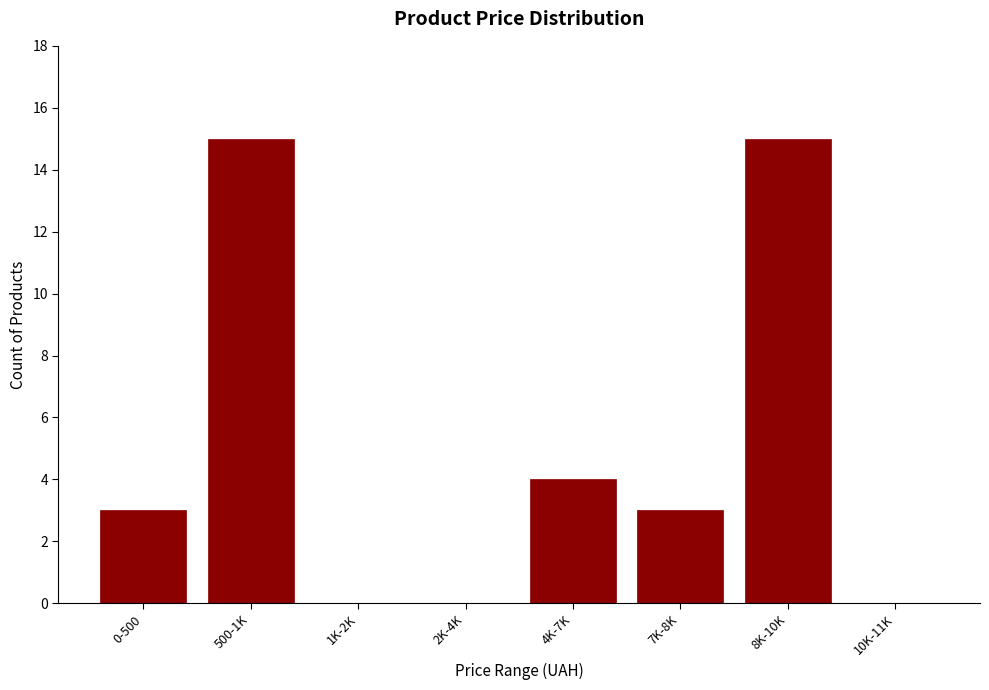

Reading left to right, list all the values displayed in this chart.

0-500=3	500-1K=15	1K-2K=0	2K-4K=0	4K-7K=4	7K-8K=3	8K-10K=15	10K-11K=0